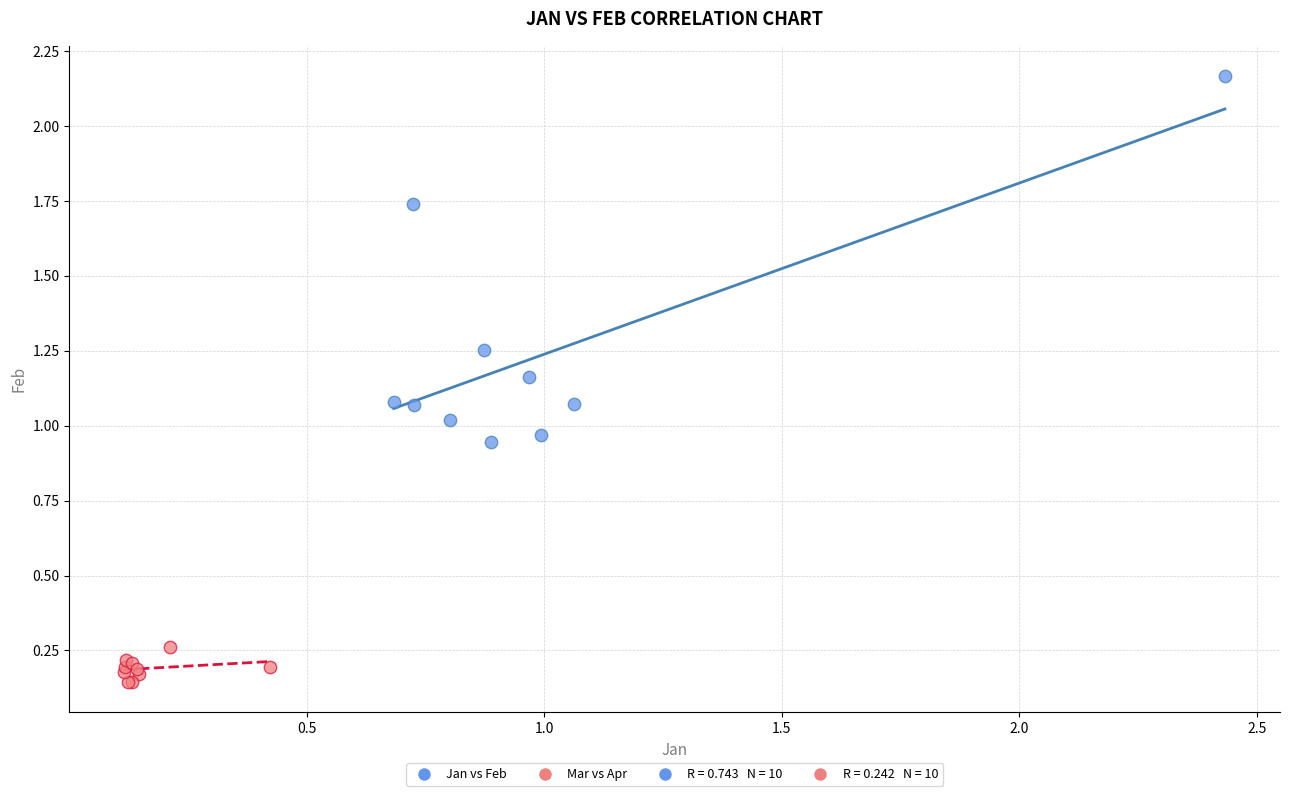

Which series reaches the maximum Y coordinate?

Jan vs Feb